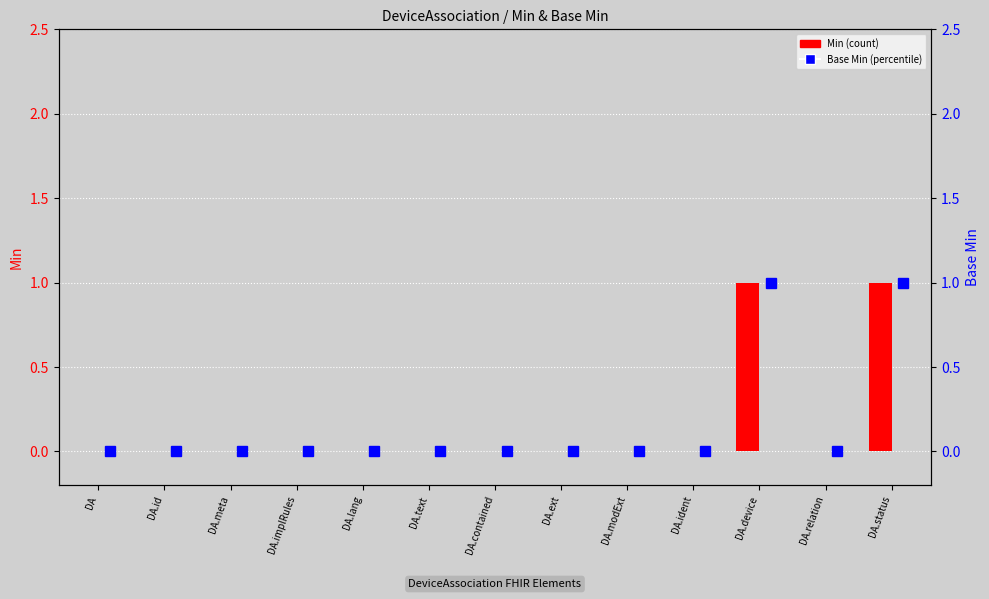

What position from the left is DA.ident?

10